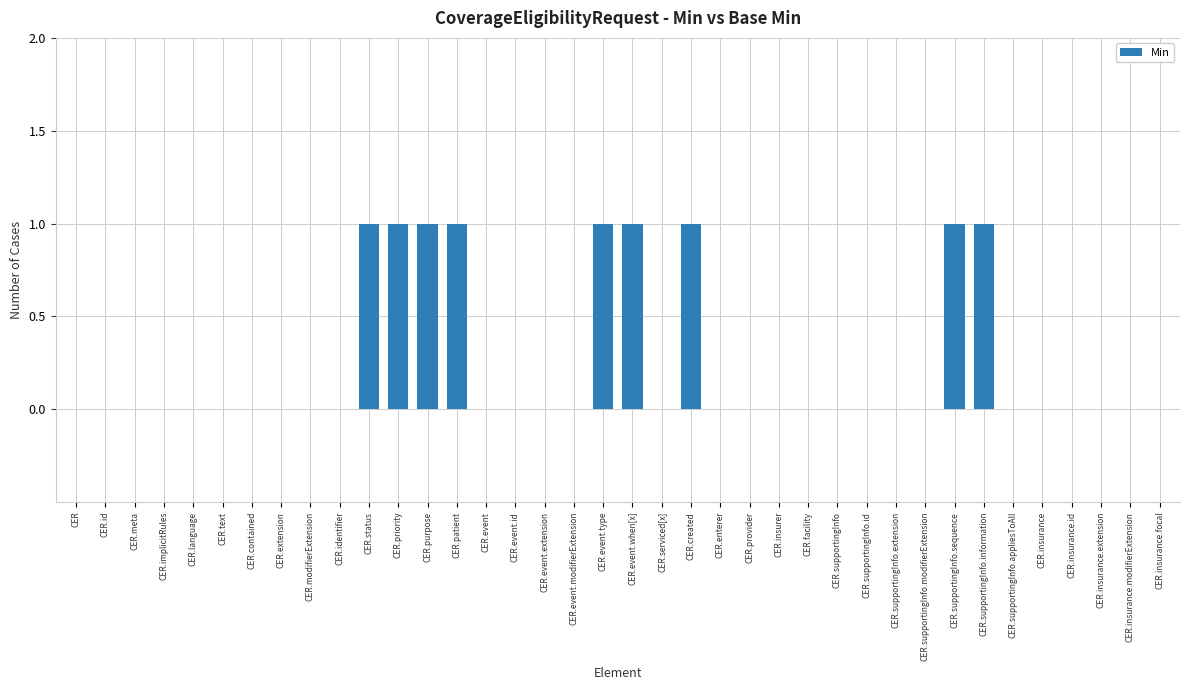

Reading left to right, extract all data points from this chart.

0	0	0	0	0	0	0	0	0	0	1	1	1	1	0	0	0	0	1	1	0	1	0	0	0	0	0	0	0	0	1	1	0	0	0	0	0	0